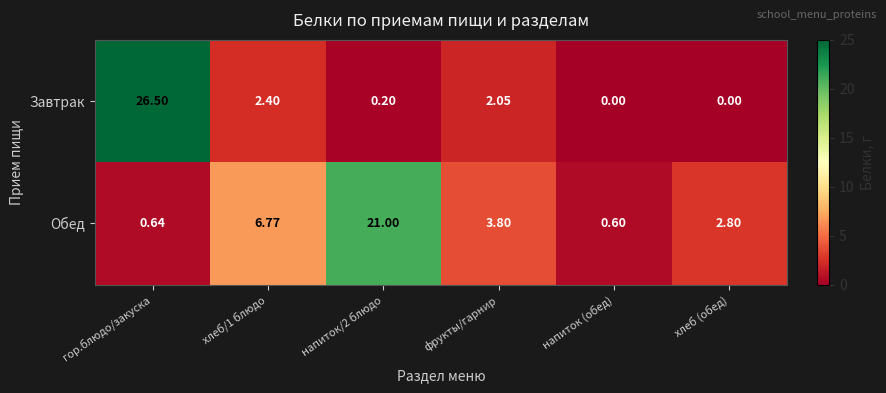

How many values in the Завтрак series exceed 2?

3